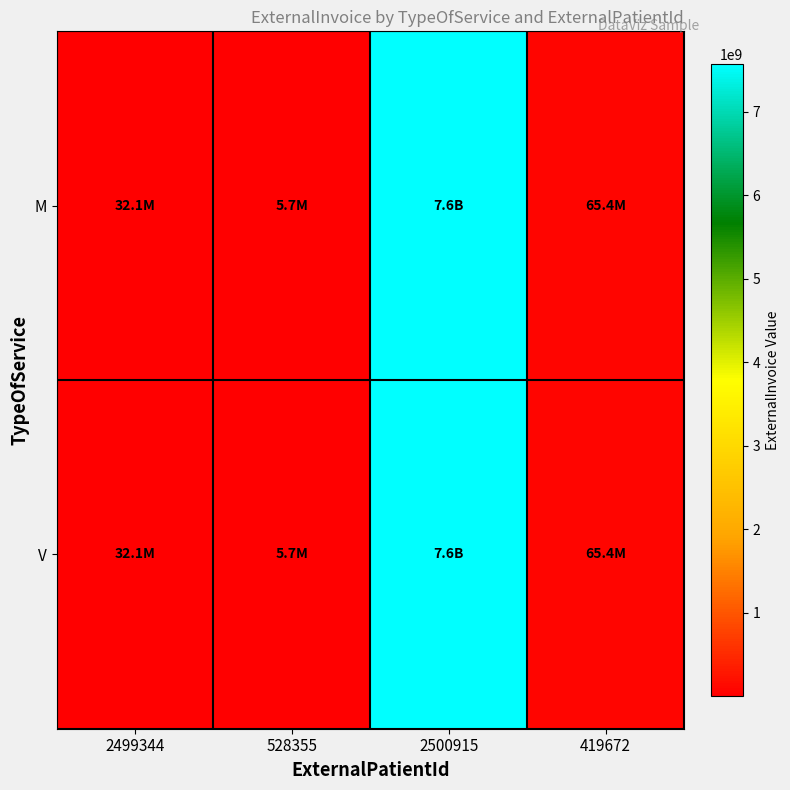

What is the greatest value displayed?

7568356735